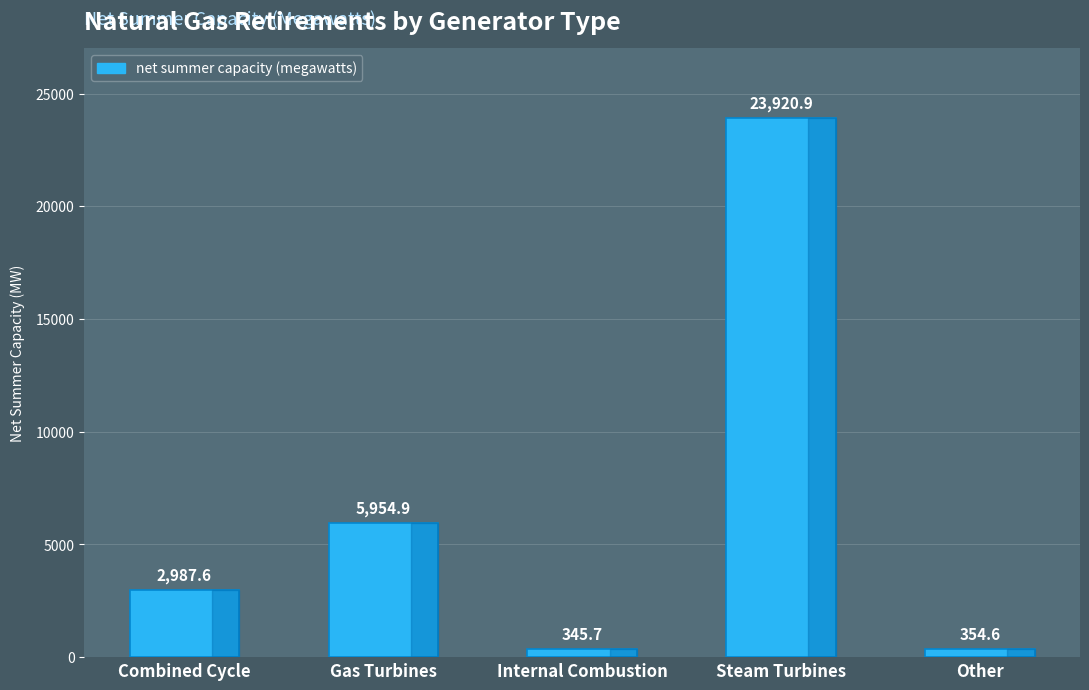

What position from the right is Steam Turbines?

2